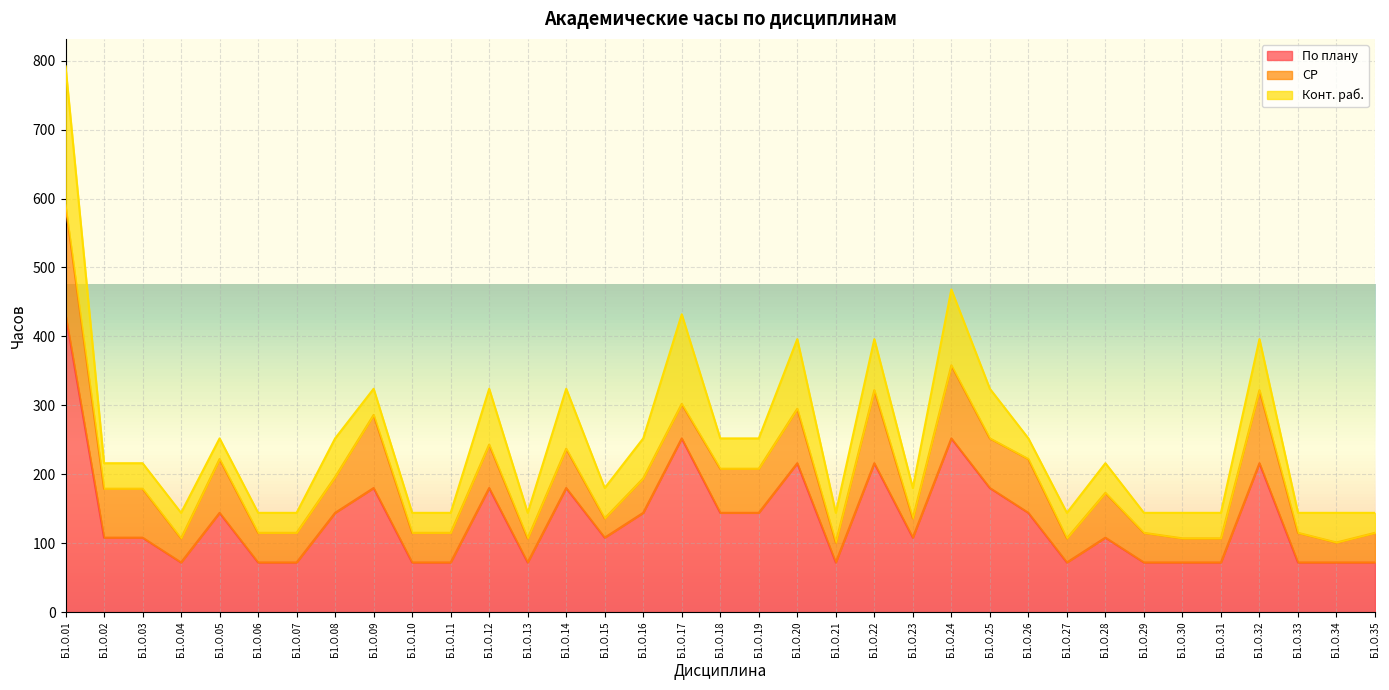

What is the difference between the СР values at Б1.О.29 and Б1.О.34?

14